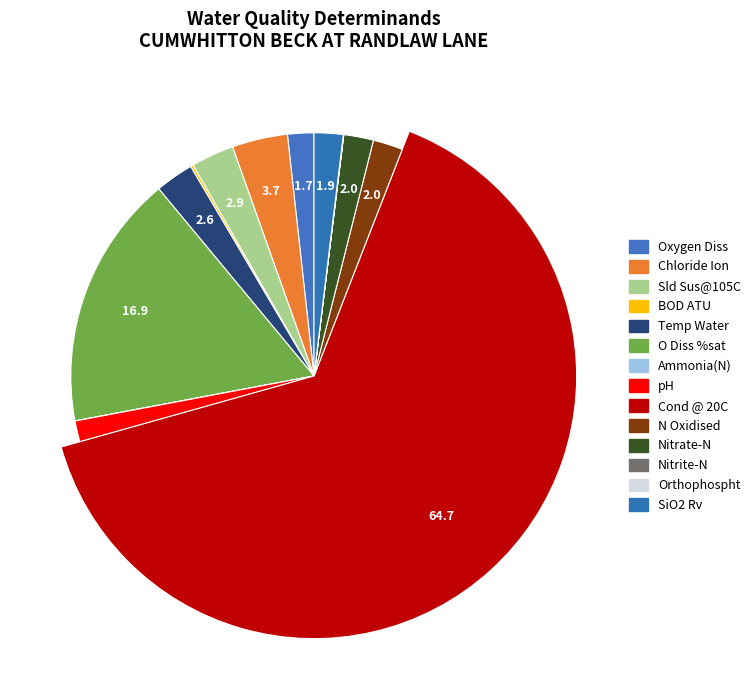

What is the total percentage of Oxygen Diss and N Oxidised?

3.7%